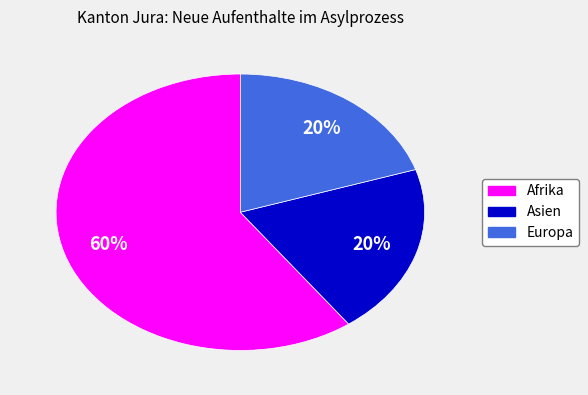

To the nearest percent, what is the difference between the largest and smallest slice percentages?

40%